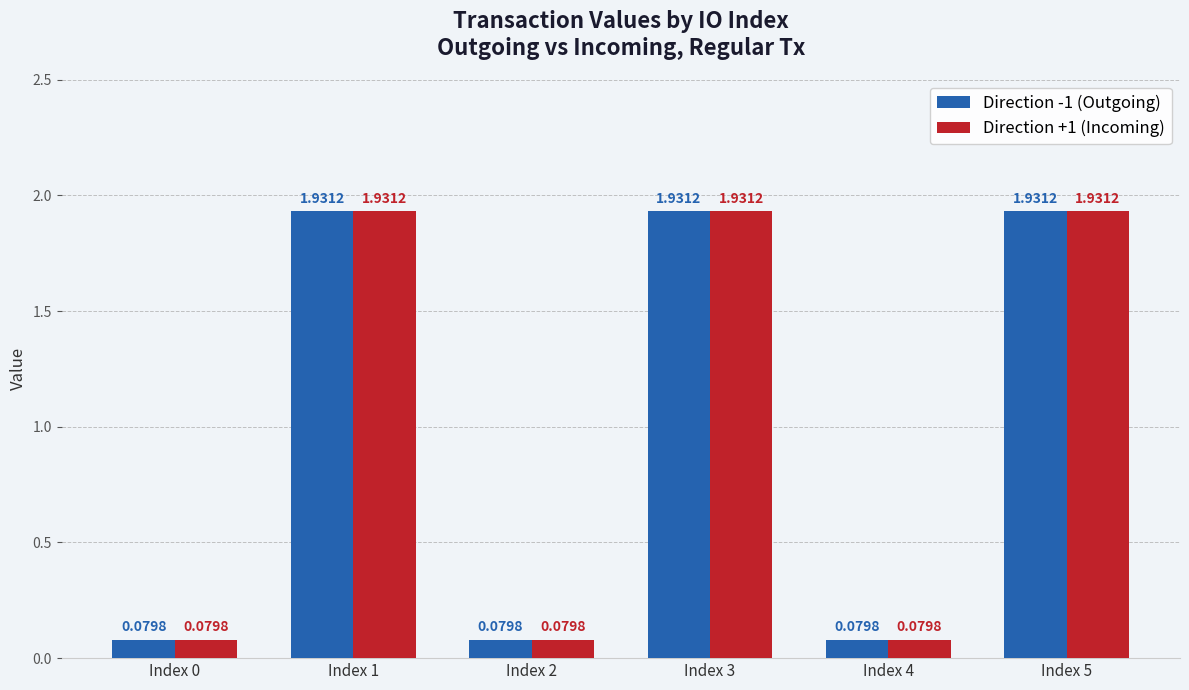

What is the sum of all Direction -1 (Outgoing) values?

6.0